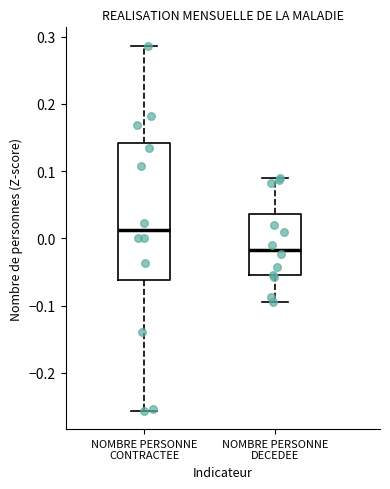

Comparing the boxes themselves (not the whiskers), which one is the tallest?

NOMBRE PERSONNE CONTRACTEE